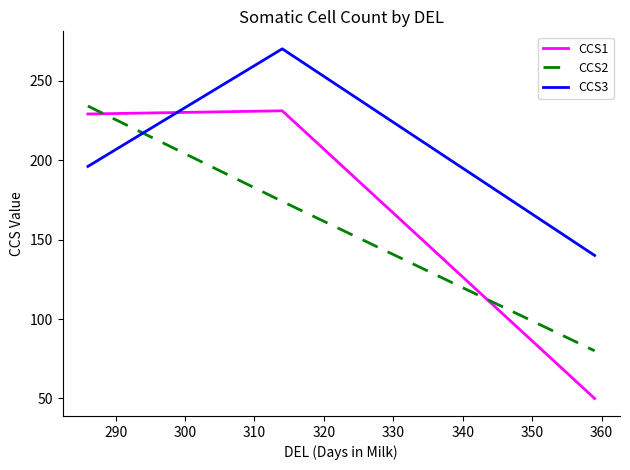

Which series has the largest total across all categories?

CCS3